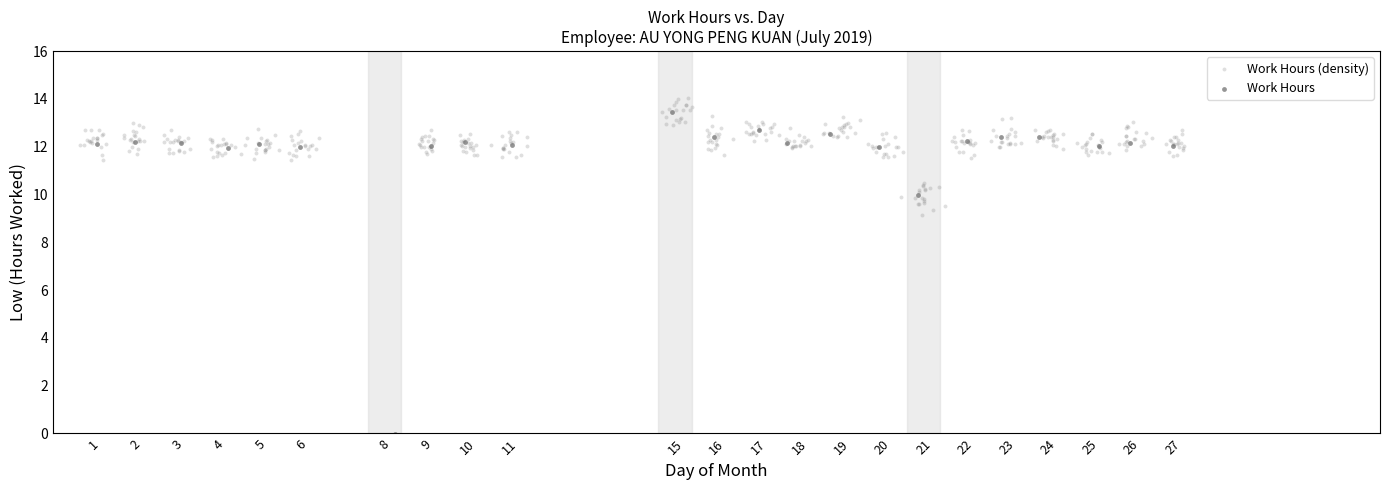

Which series has the widest spread of Y values?

Work Hours